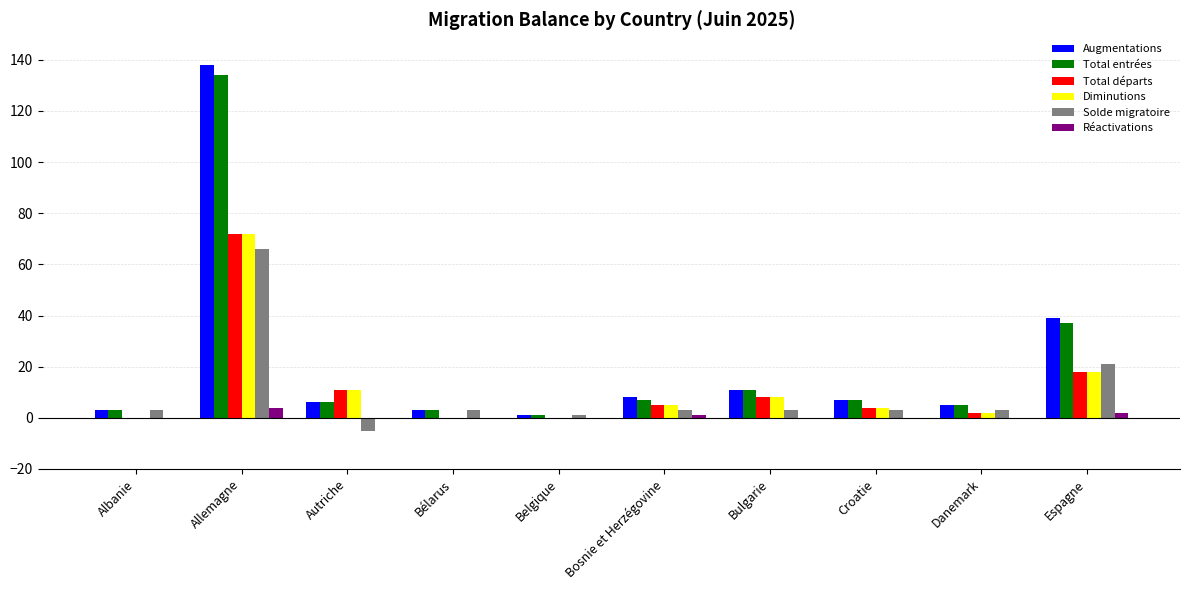

Reading left to right, transcribe all the data shown in this chart.

Augmentations: 3	138	6	3	1	8	11	7	5	39
Total entrées: 3	134	6	3	1	7	11	7	5	37
Total départs: 0	72	11	0	0	5	8	4	2	18
Diminutions: 0	72	11	0	0	5	8	4	2	18
Solde migratoire: 3	66	-5	3	1	3	3	3	3	21
Réactivations: 0	4	0	0	0	1	0	0	0	2